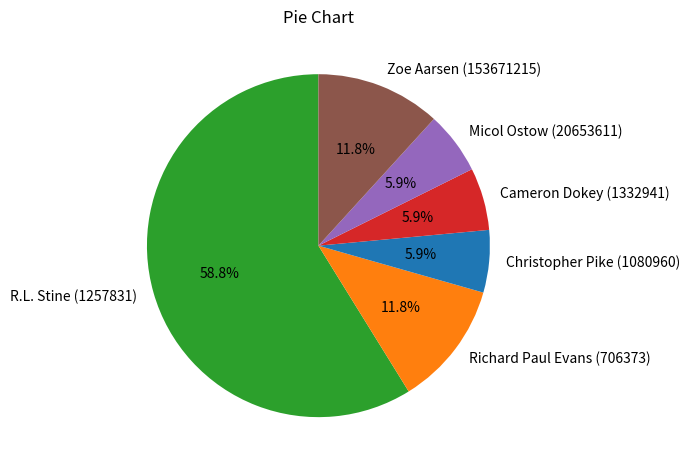

What is the ratio of the value at Zoe Aarsen (153671215) to the value at Micol Ostow (20653611)?

2.0